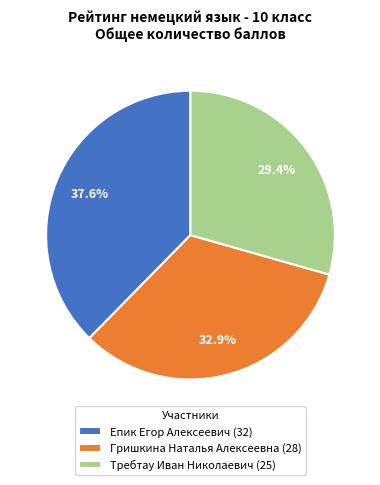

How many segments does this pie chart have?

3